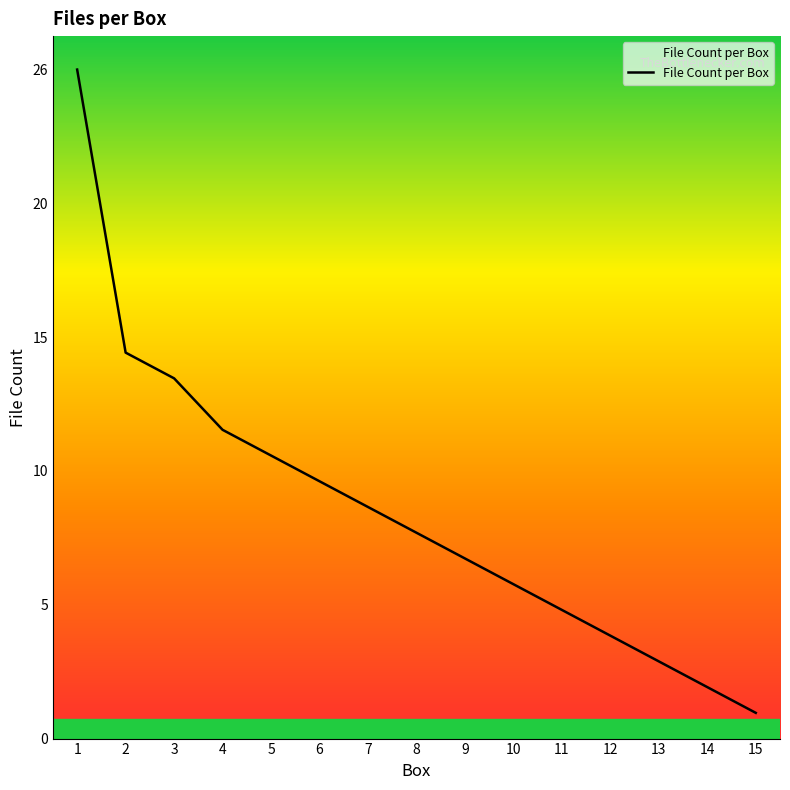

Is this an area chart (filled region under the line)?

Yes